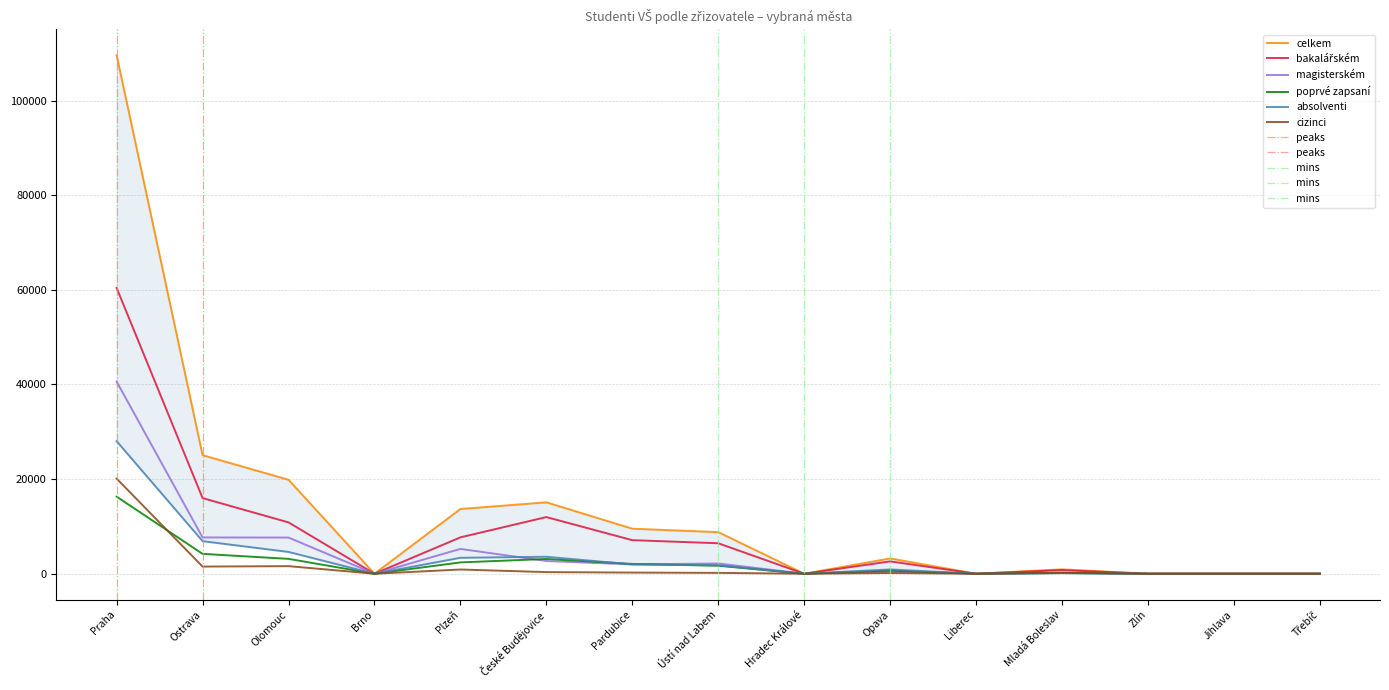

Between Ústí nad Labem and Olomouc, which is larger?

Olomouc